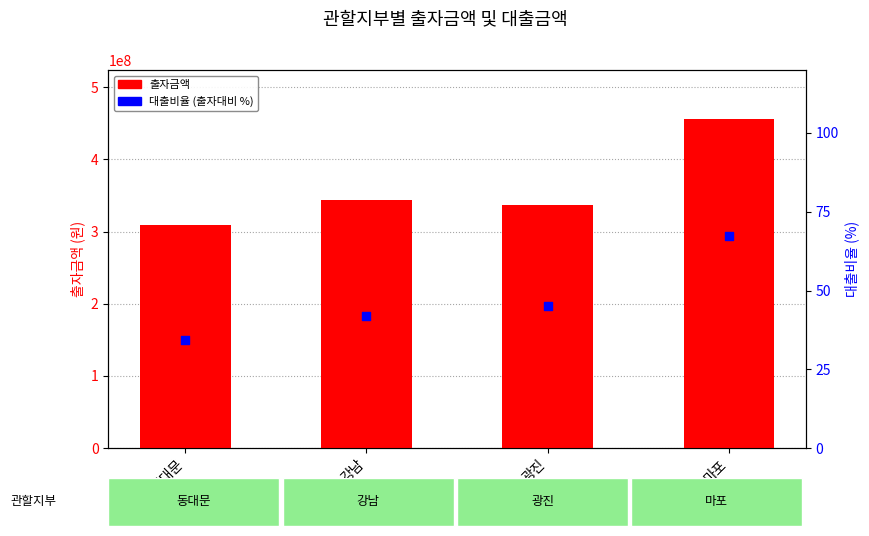

Which series contains the highest Y value?

출자금액